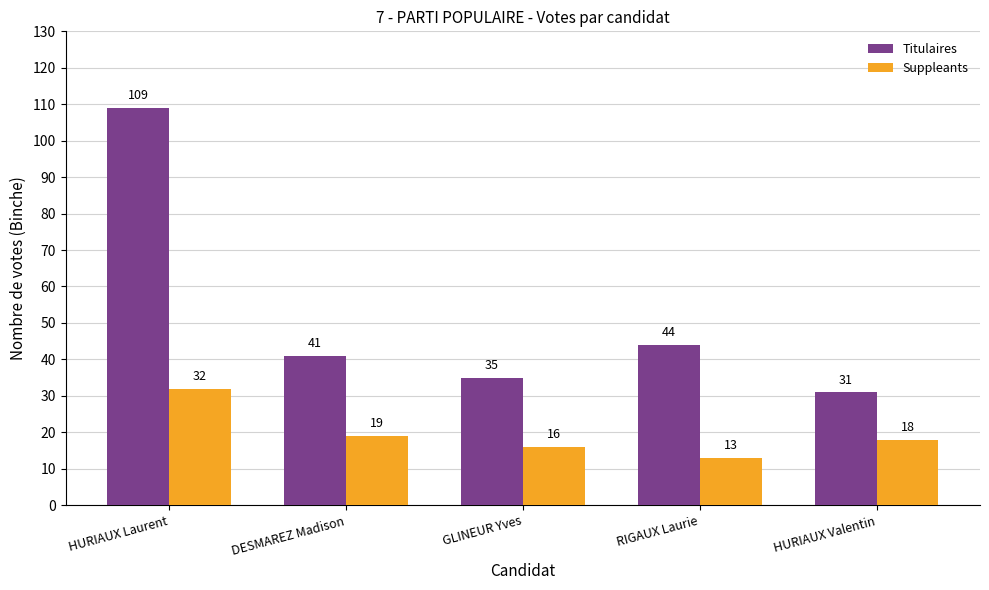

Which category has the lowest value in the Suppleants series?

RIGAUX Laurie